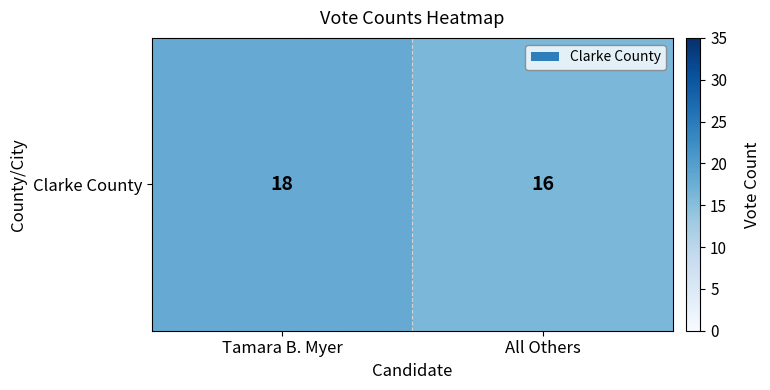

Count the values in the range 16 to 18.

2